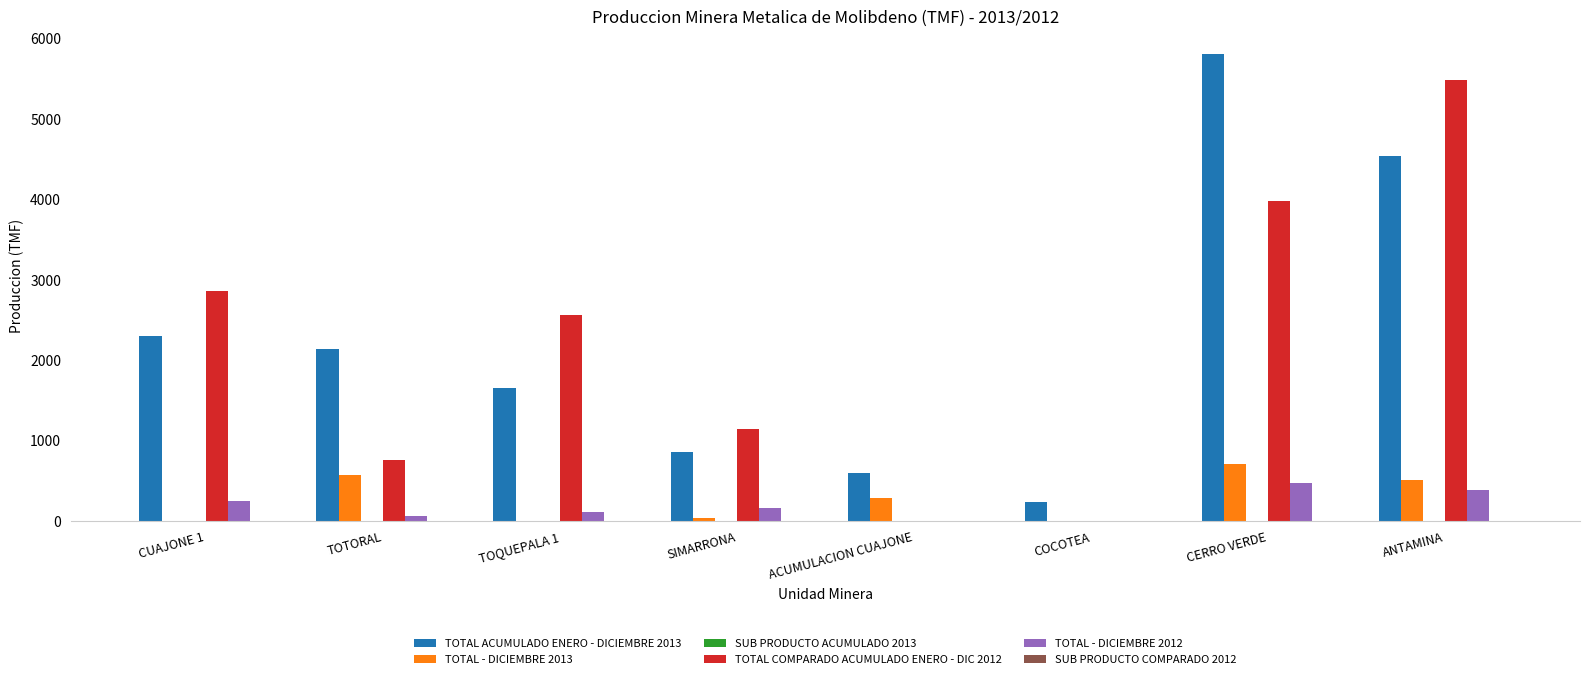

Which category has the highest value in the TOTAL COMPARADO ACUMULADO ENERO - DIC 2012 series?

ANTAMINA